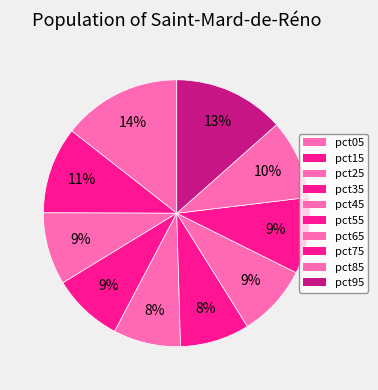

Count the number of slices in the pie.

10